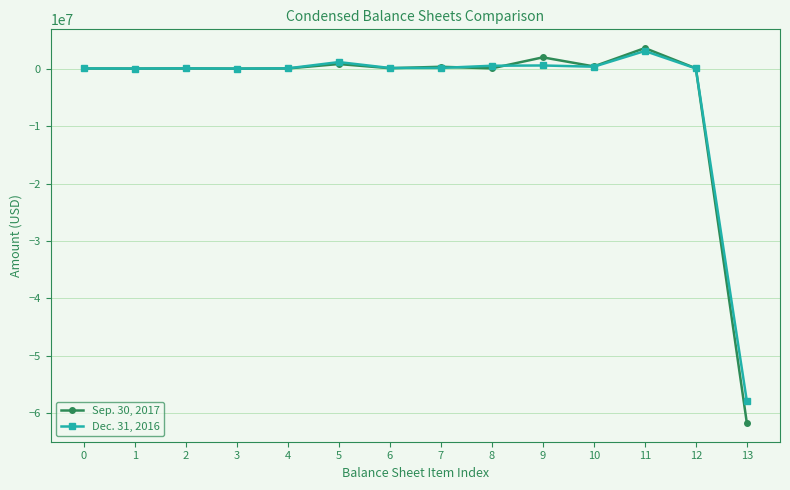

The value of Dec. 31, 2016 at 13 is -37393700. True or false?

False